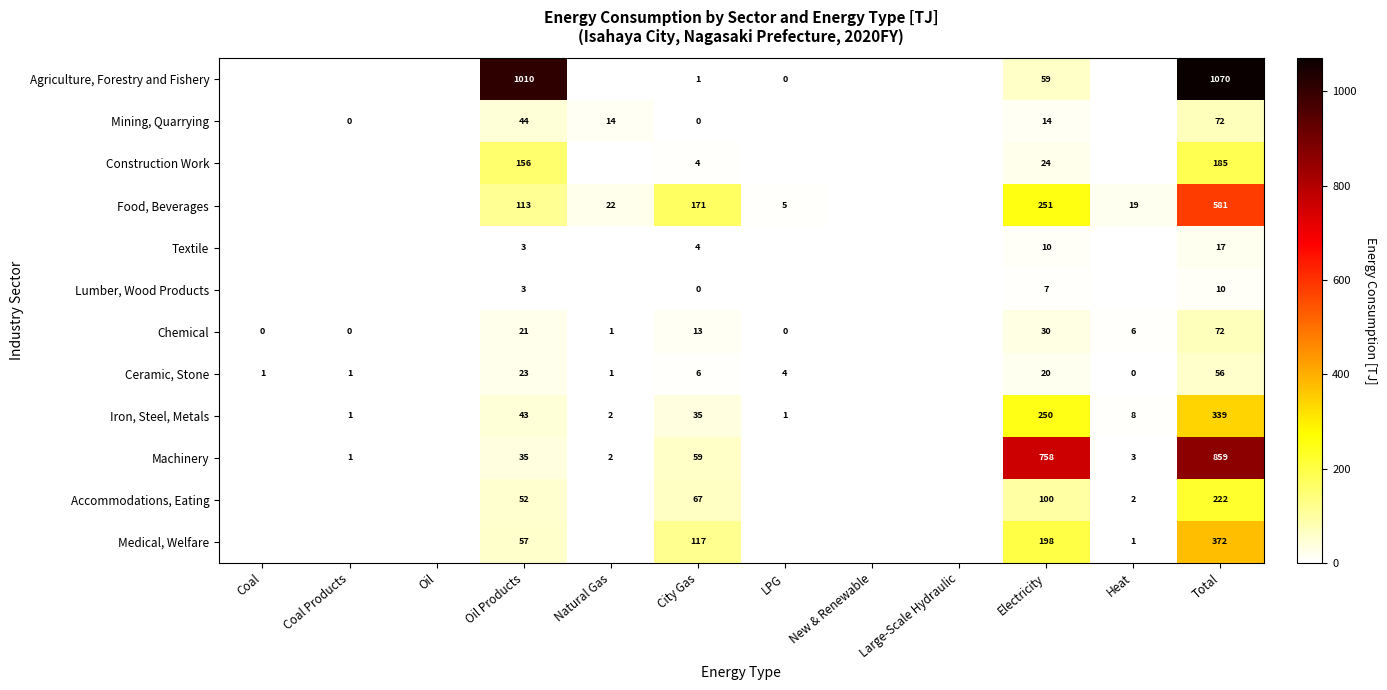

The value of Agriculture, Forestry and Fishery at Electricity is 102. True or false?

False